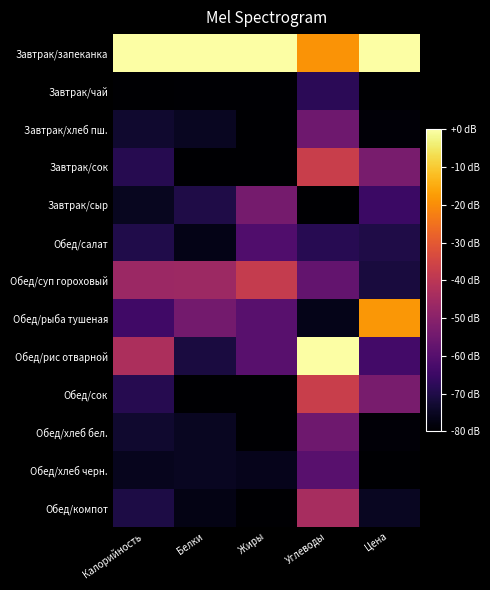

Reading left to right, list all the values displayed in this chart.

Завтрак/запеканка: Калорийность=-0.0	Белки=-0.0	Жиры=-0.0	Углеводы=-19.0	Цена=-0.0
Завтрак/чай: Калорийность=-80.0	Белки=-79.5	Жиры=-79.6	Углеводы=-68.0	Цена=-79.7
Завтрак/хлеб пш.: Калорийность=-73.4	Белки=-75.2	Жиры=-80.0	Углеводы=-55.1	Цена=-78.9
Завтрак/сок: Калорийность=-68.9	Белки=-80.0	Жиры=-80.0	Углеводы=-37.1	Цена=-53.2
Завтрак/сыр: Калорийность=-75.5	Белки=-70.3	Жиры=-53.9	Углеводы=-80.0	Цена=-65.2
Обед/салат: Калорийность=-69.7	Белки=-76.6	Жиры=-61.0	Углеводы=-68.7	Цена=-70.2
Обед/суп гороховый: Калорийность=-46.4	Белки=-46.1	Жиры=-38.1	Углеводы=-57.4	Цена=-71.5
Обед/рыба тушеная: Калорийность=-64.2	Белки=-54.3	Жиры=-59.4	Углеводы=-76.4	Цена=-18.3
Обед/рис отварной: Калорийность=-42.9	Белки=-71.0	Жиры=-59.4	Углеводы=-0.0	Цена=-63.6
Обед/сок: Калорийность=-68.9	Белки=-80.0	Жиры=-80.0	Углеводы=-37.1	Цена=-53.2
Обед/хлеб бел.: Калорийность=-73.4	Белки=-75.2	Жиры=-80.0	Углеводы=-55.1	Цена=-78.9
Обед/хлеб черн.: Калорийность=-75.7	Белки=-75.2	Жиры=-76.2	Углеводы=-59.7	Цена=-80.0
Обед/компот: Калорийность=-70.6	Белки=-77.1	Жиры=-80.0	Углеводы=-43.8	Цена=-75.1